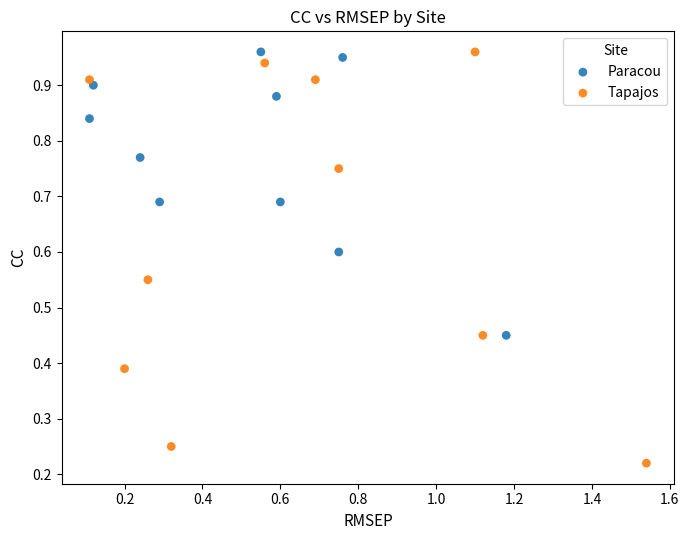

Which series has the widest spread of Y values?

Tapajos